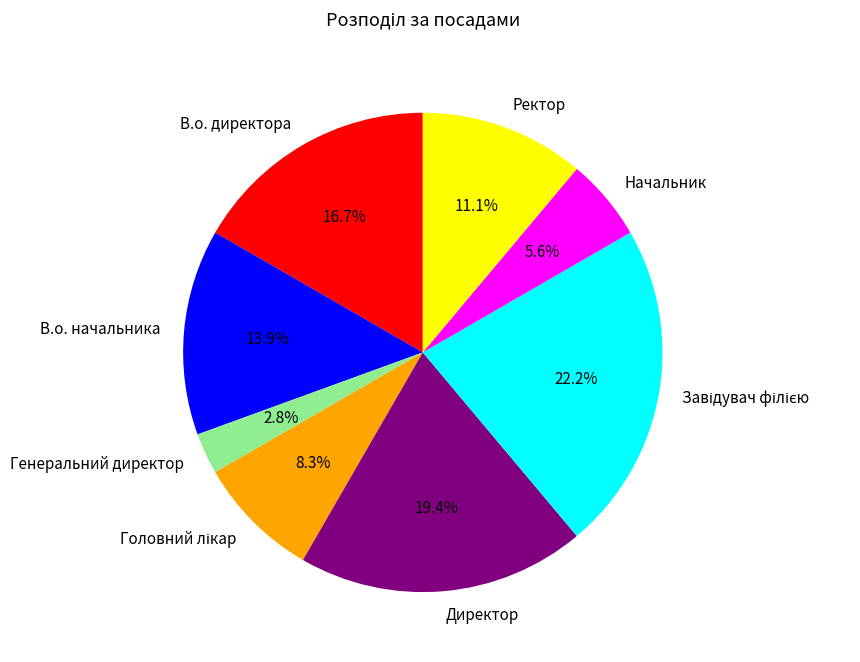

Is Директор the majority of the pie?

No